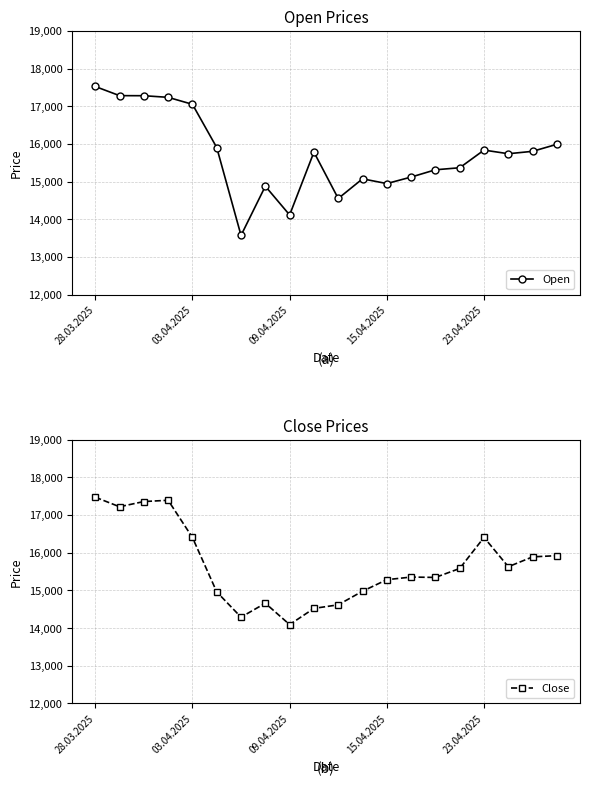

True or false: Close has a value of 16404 at 03.04.2025.

True